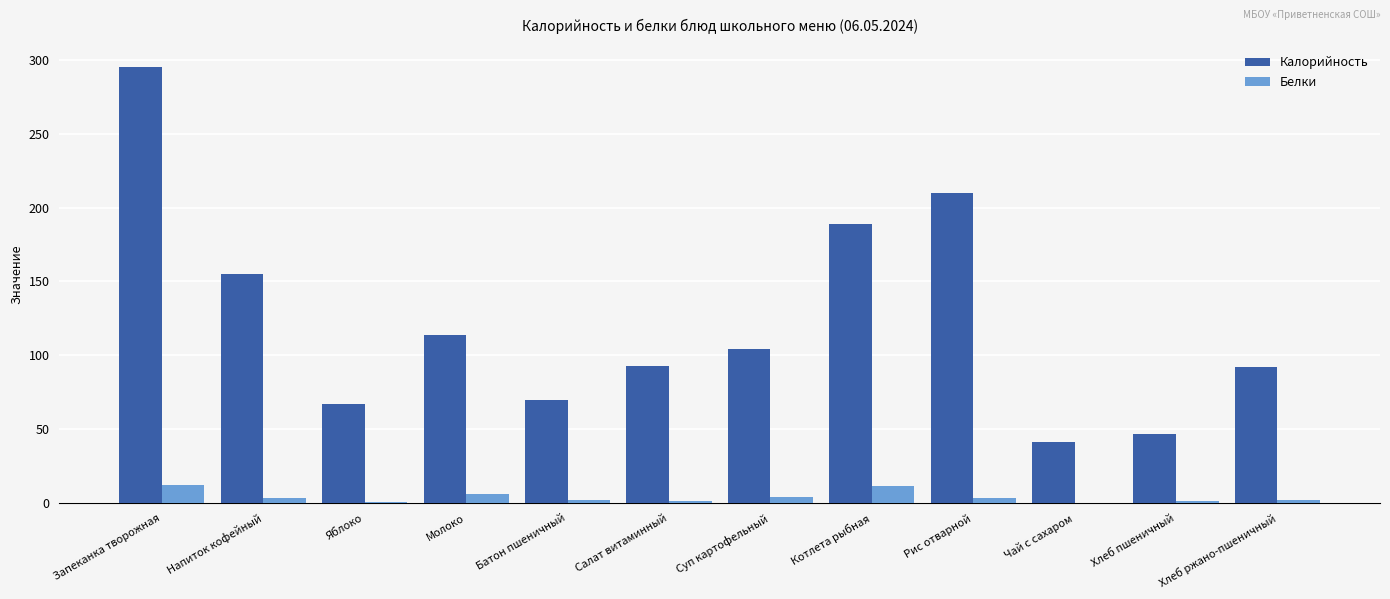

How many values in the Белки series exceed 3?

6